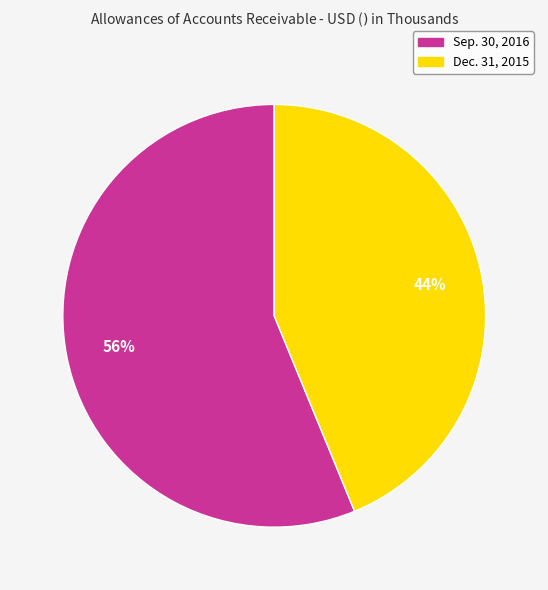

What is the smallest slice in the pie chart?

Dec. 31, 2015